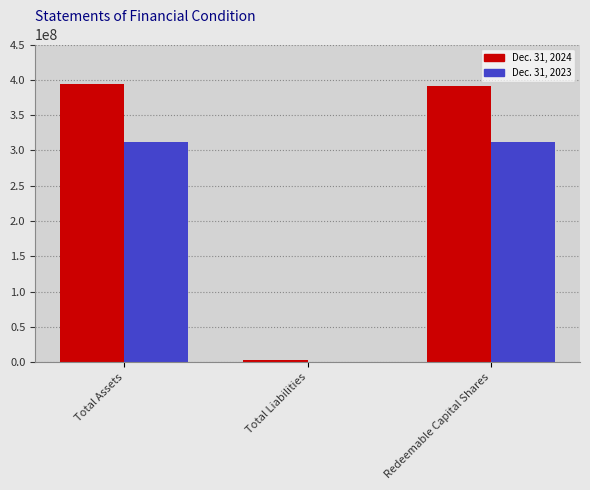

True or false: Dec. 31, 2024 has a value of 390617304 at Redeemable Capital Shares.

True